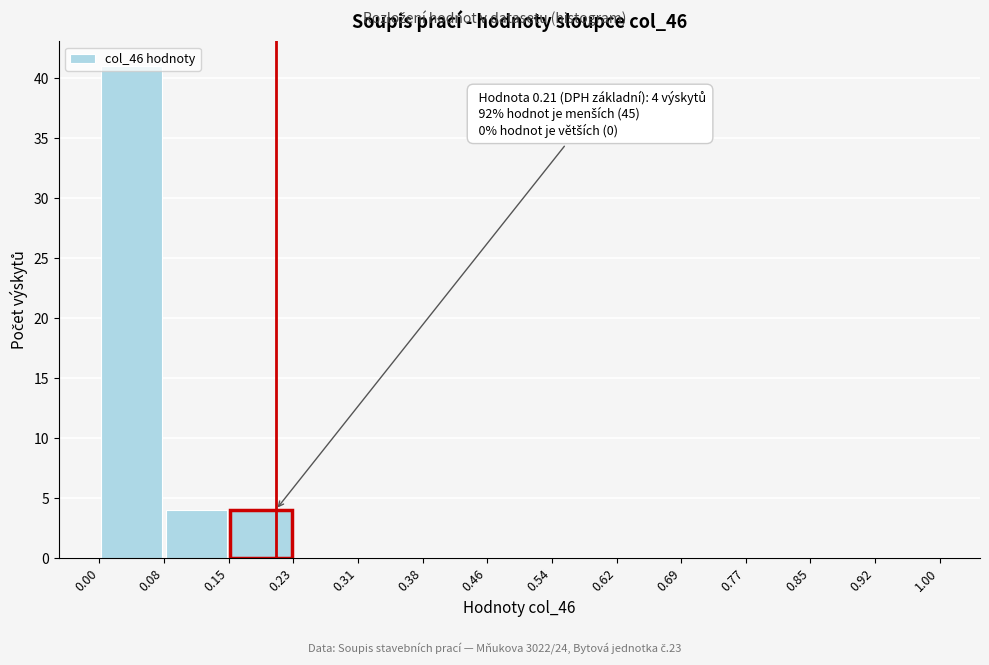

Over which range of the x-axis is the bar tallest?

0.00 to 0.08